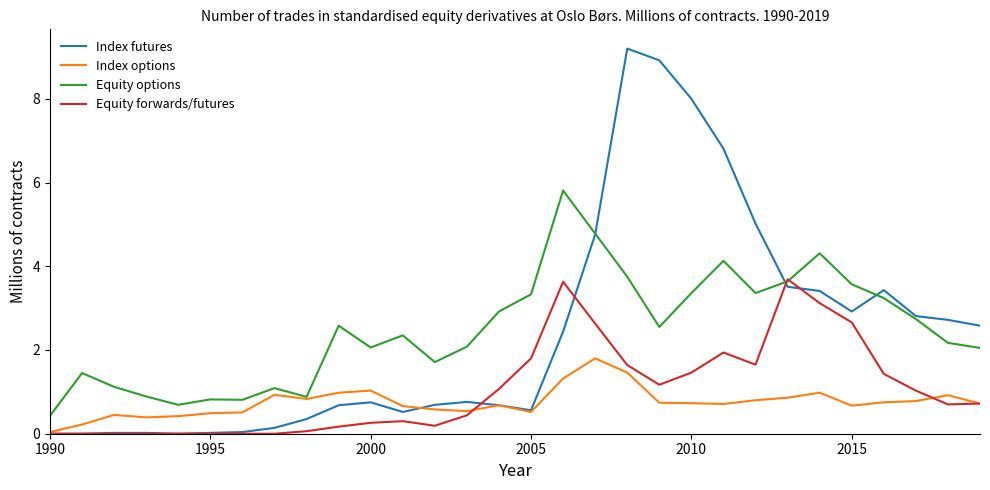

What is the sum of all Index futures values?

71.8